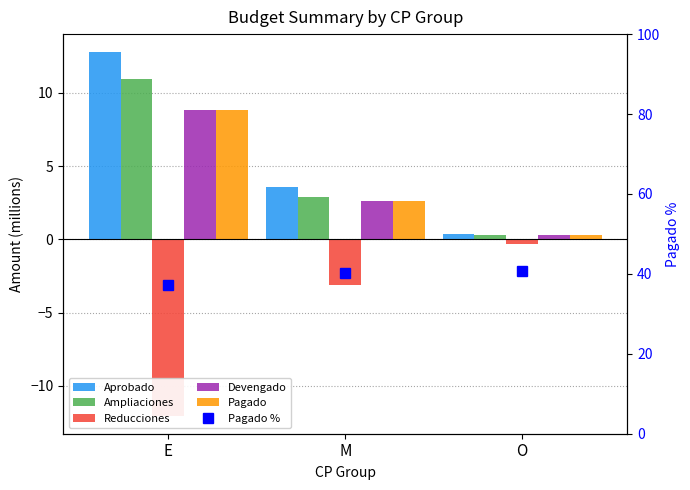

What is the average value of the Pagado series?

3.9